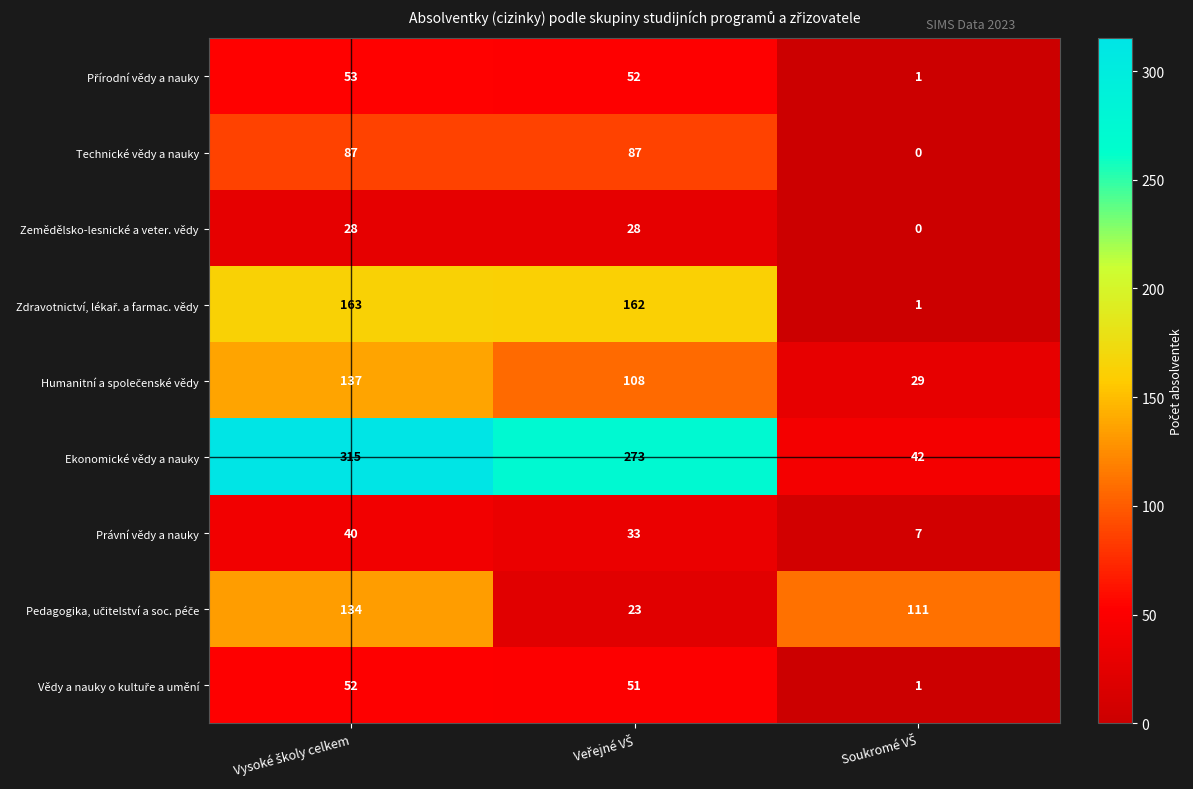

At how many categories does at least one series exceed 45?

3